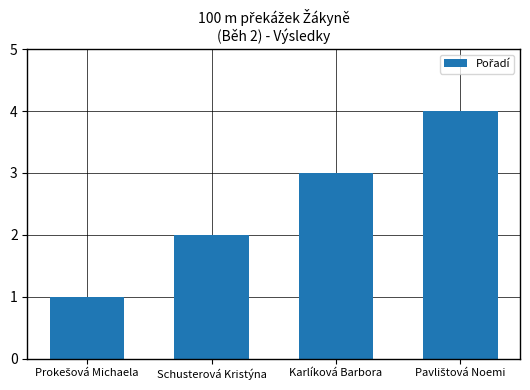

What is the maximum value shown in the chart?

4